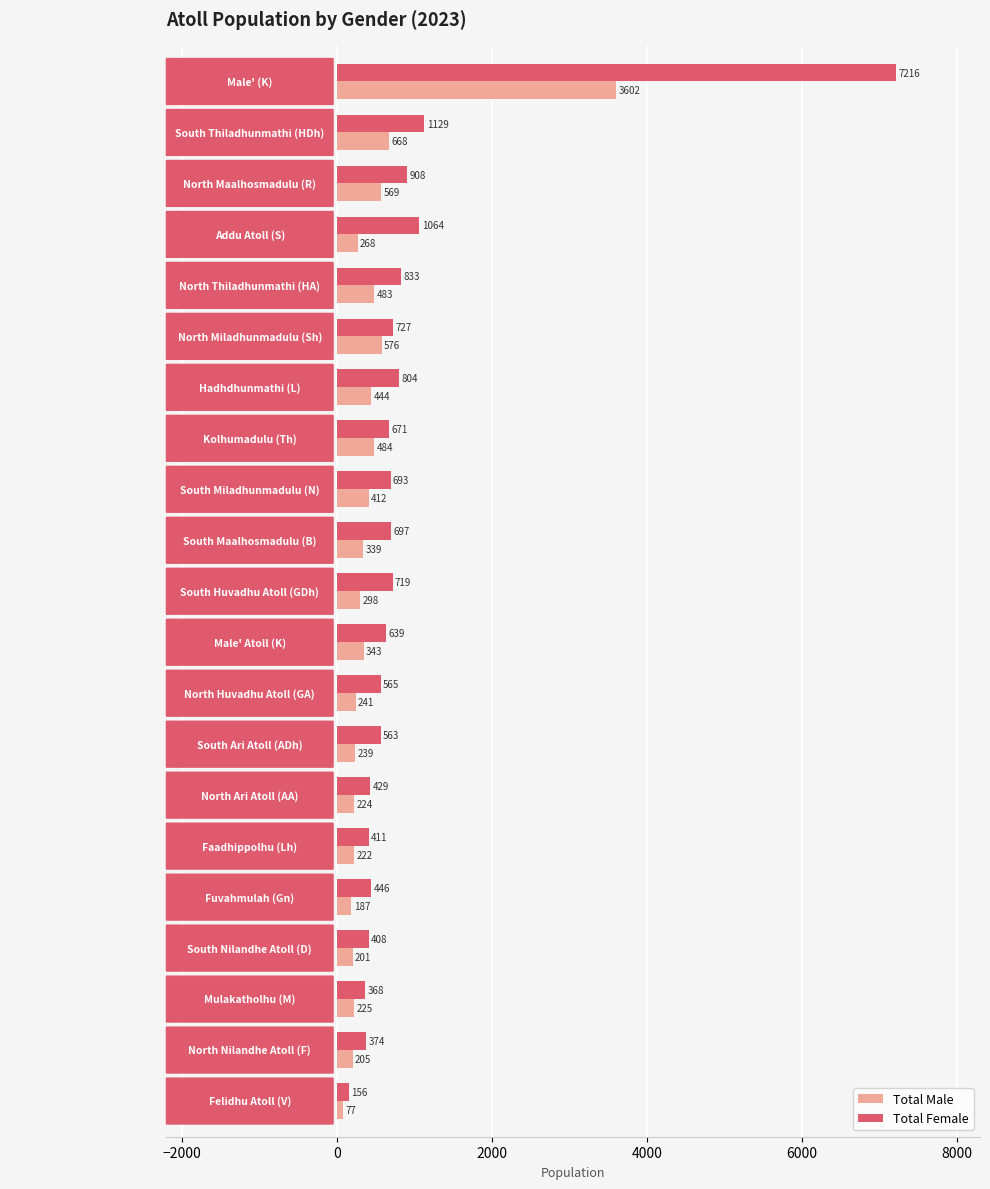

At which label does Total Male reach its peak?

Male' (K)